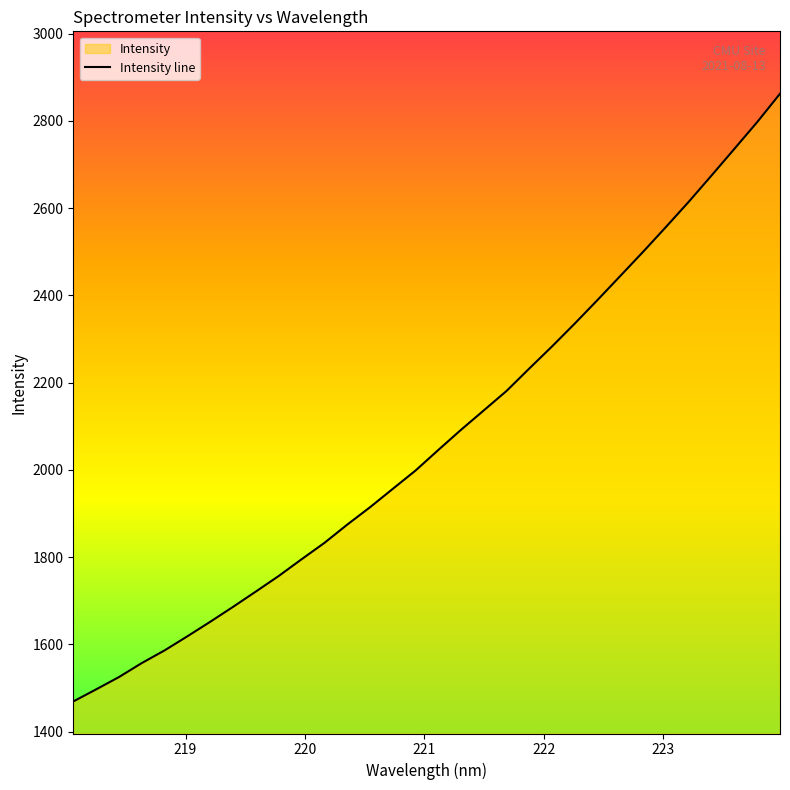

Rank the categories by value from lowest to highest.

218.0596, 218.2508, 218.442, 218.6332, 218.8244, 219.0156, 219.2067, 219.3979, 219.589, 219.7801, 219.9712, 220.1623, 220.3533, 220.5444, 220.7354, 220.9264, 221.1174, 221.3083, 221.4993, 221.6902, 221.8812, 222.0721, 222.263, 222.4538, 222.6447, 222.8355, 223.0264, 223.2172, 223.408, 223.5987, 223.7895, 223.9802